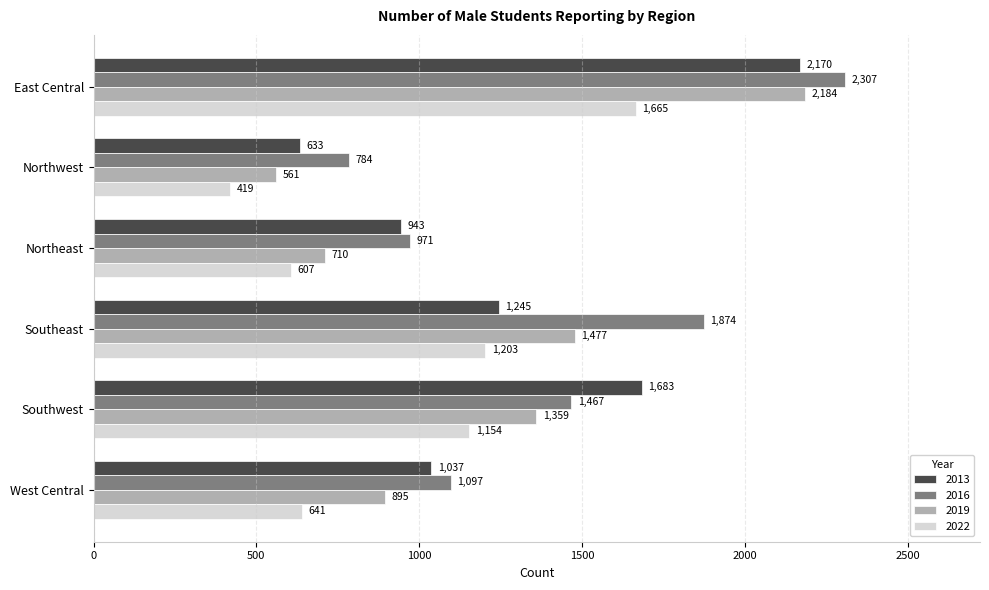

What is the average value of the 2022 series?

948